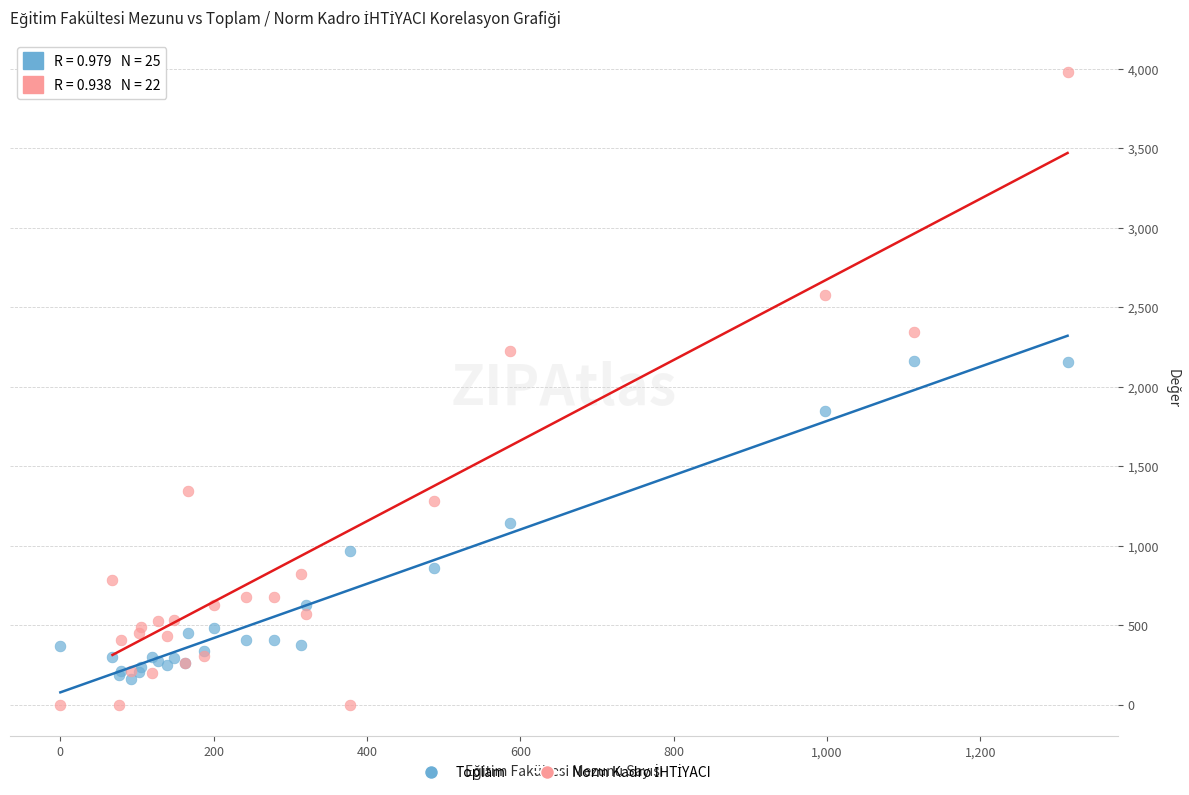

What is the X range (max minus min) for the scatter plot?

1314